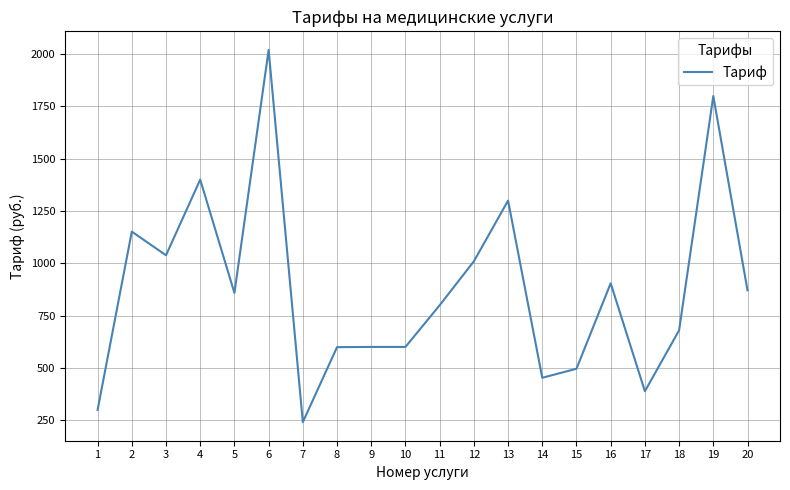

Approximately how many times larger is the value at 4 compared to 11?

1.8